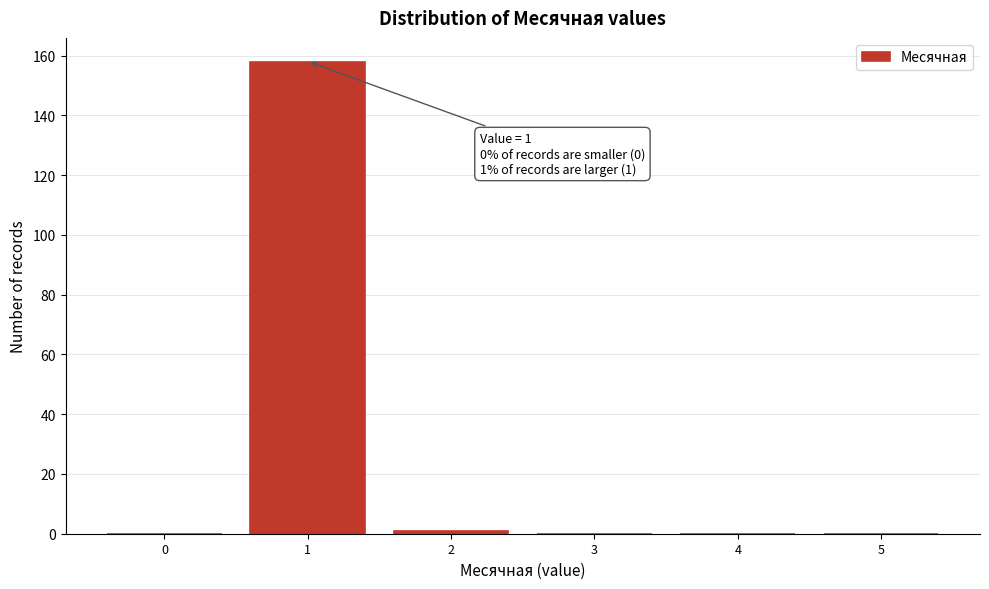

Reading right to left, what are all the values shown in this chart?

5=0	4=0	3=0	2=1	1=158	0=0